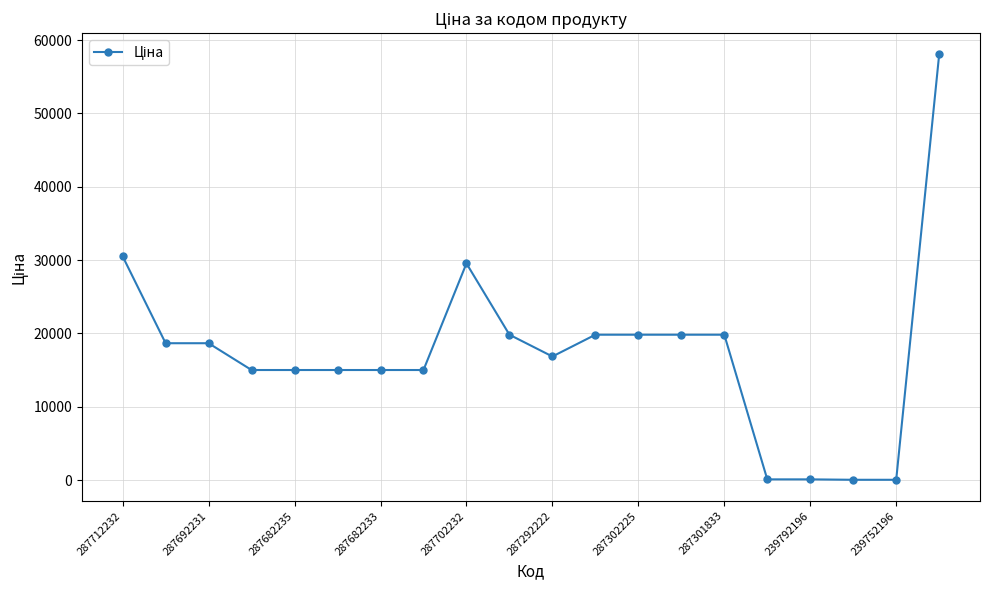

What is the difference between the maximum and minimum values?

57980.4